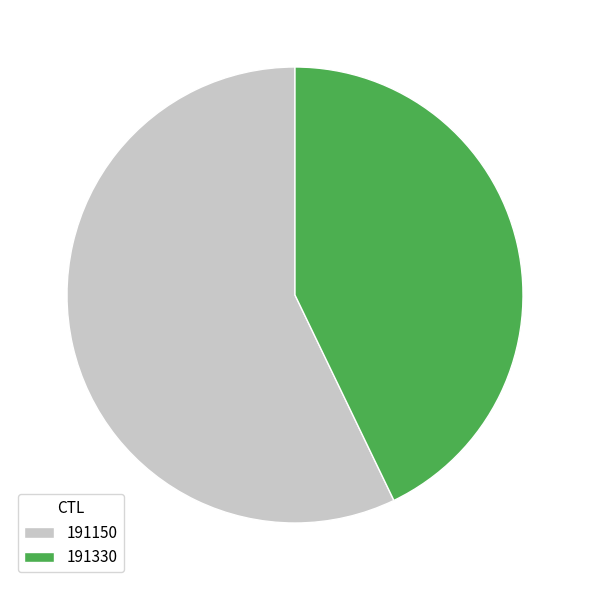

Between 191330 and 191150, which is larger?

191150